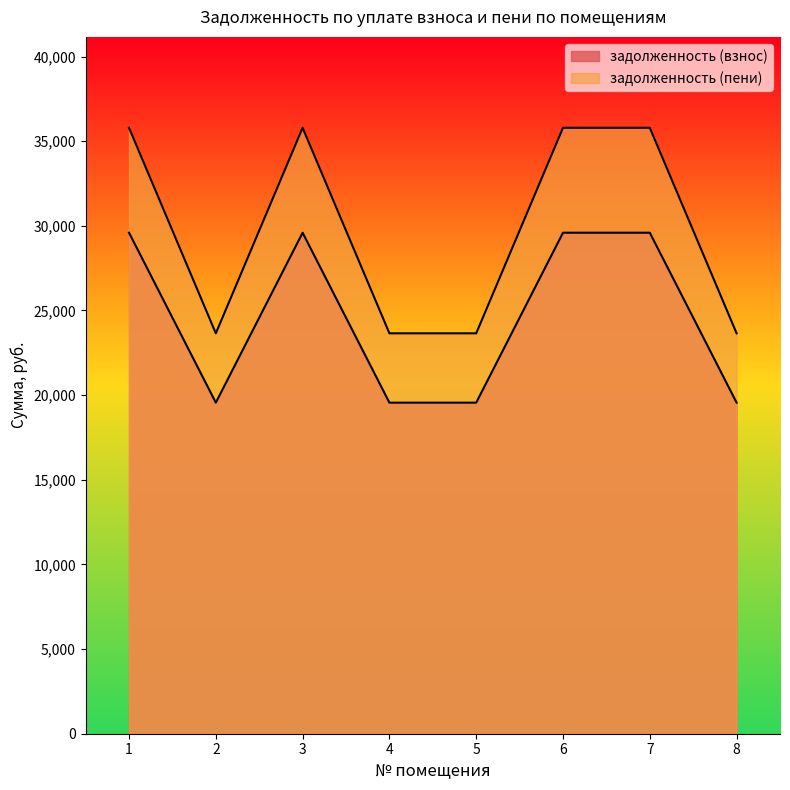

At which label does задолженность (взнос) reach its peak?

1